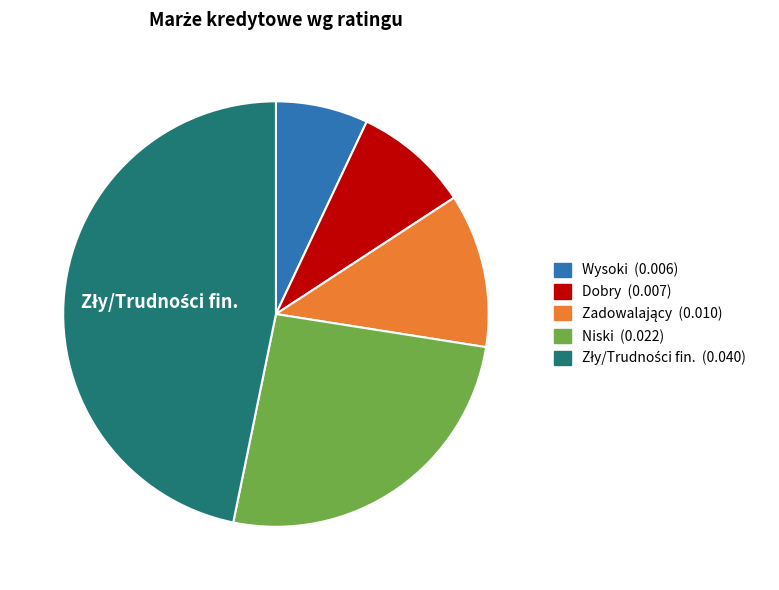

Is there a majority slice in this chart?

No